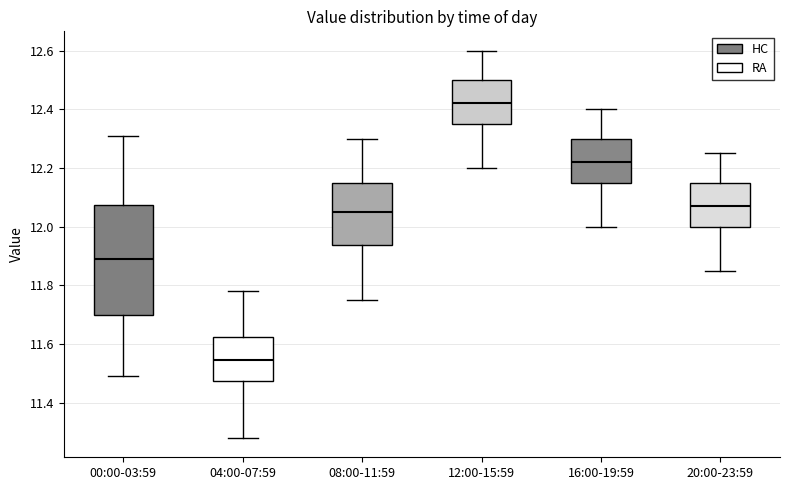

Which box has the lowest median line?

04:00-07:59